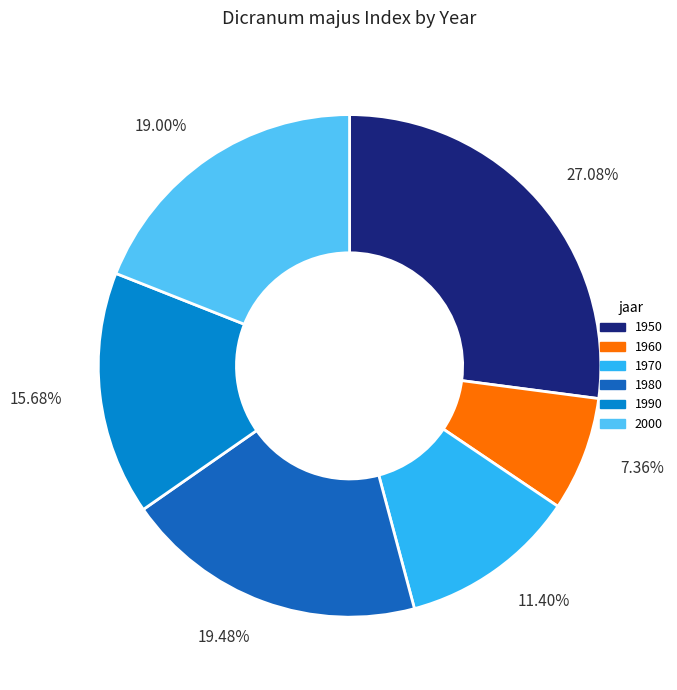

Which slice is the largest?

27.08%